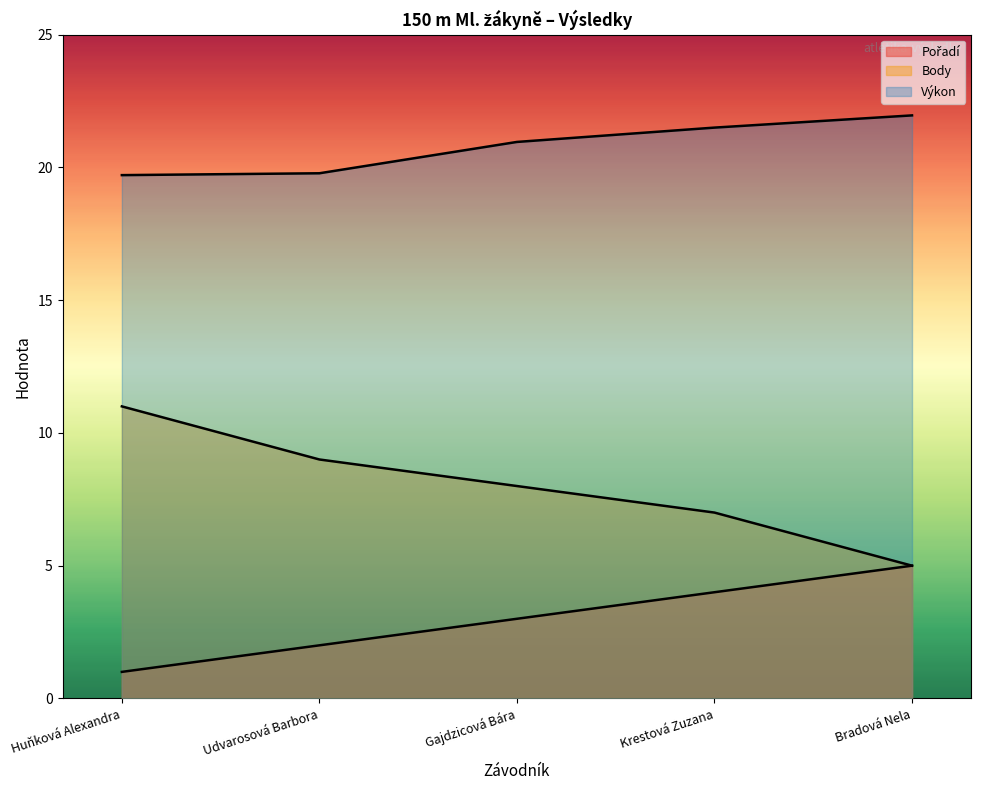

What is the label of the 2nd point from the left?

Udvarosová Barbora